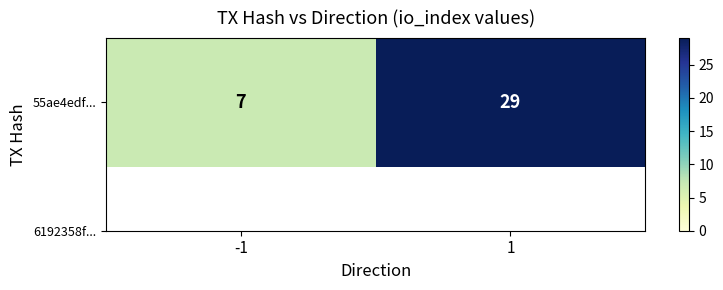

List the labels in order of value, smallest first.

-1, 1